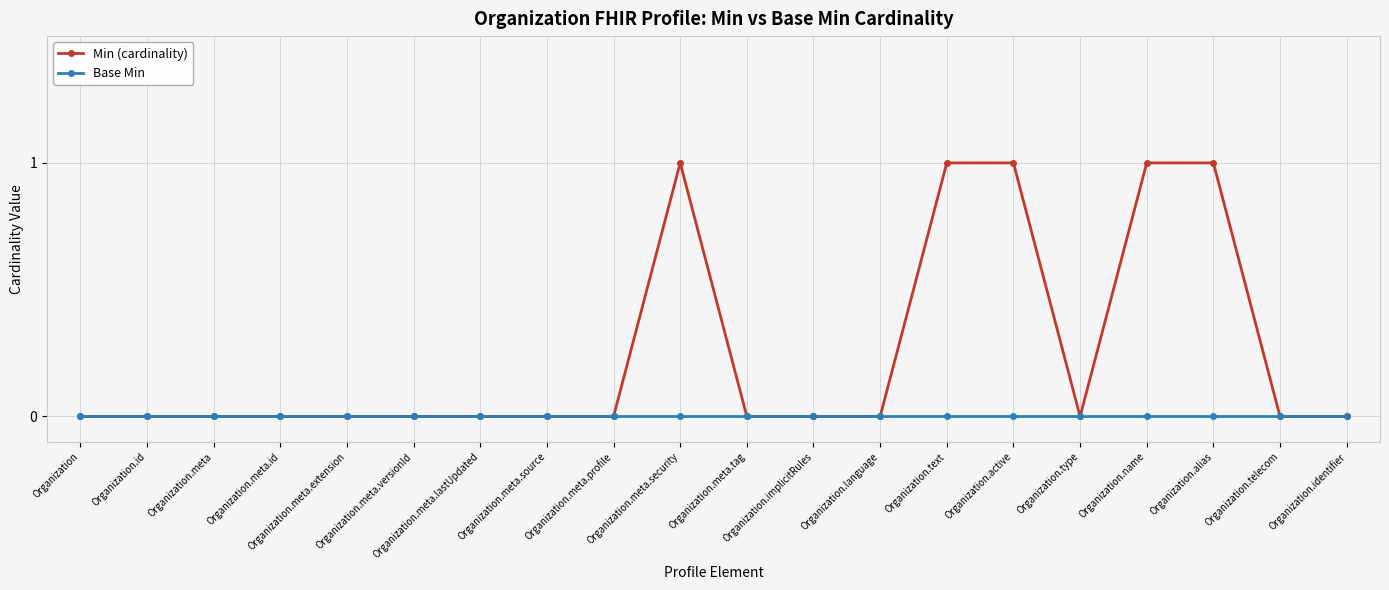

What are all the series names shown in the legend?

Min (cardinality), Base Min